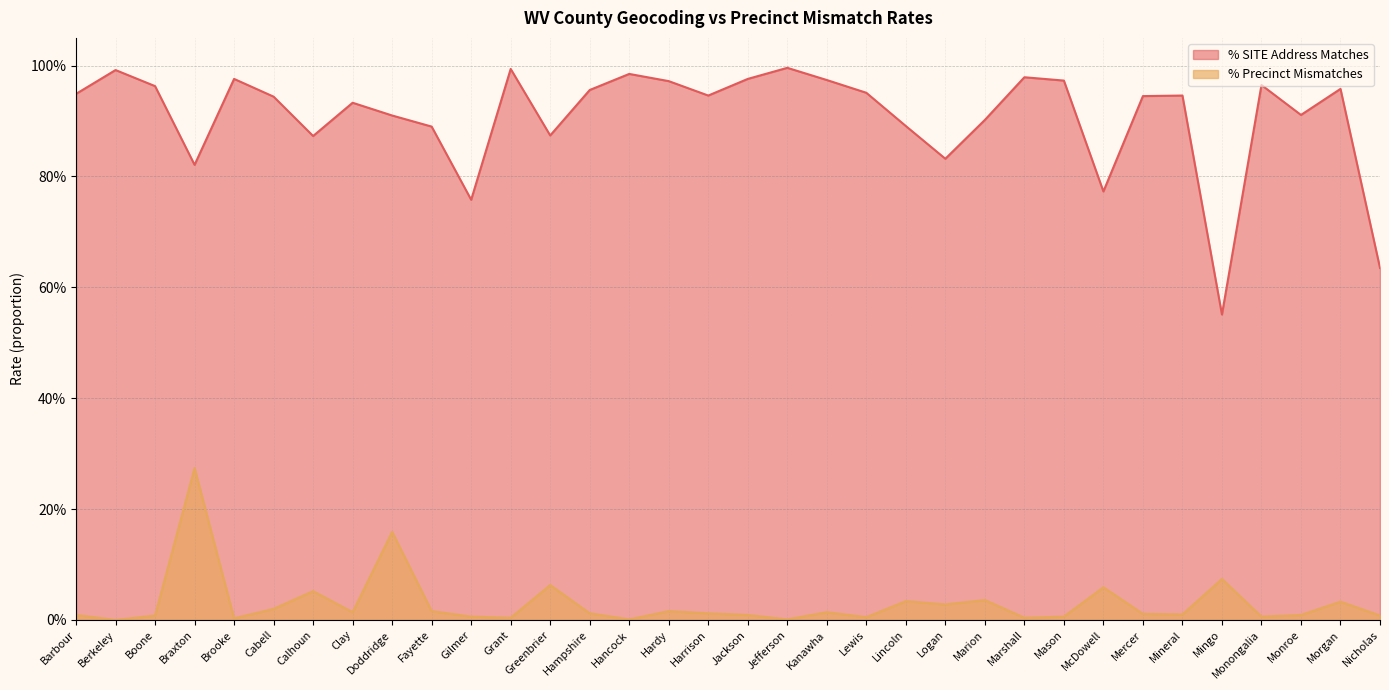

True or false: % Precinct Mismatches and % SITE Address Matches cross at least once.

False